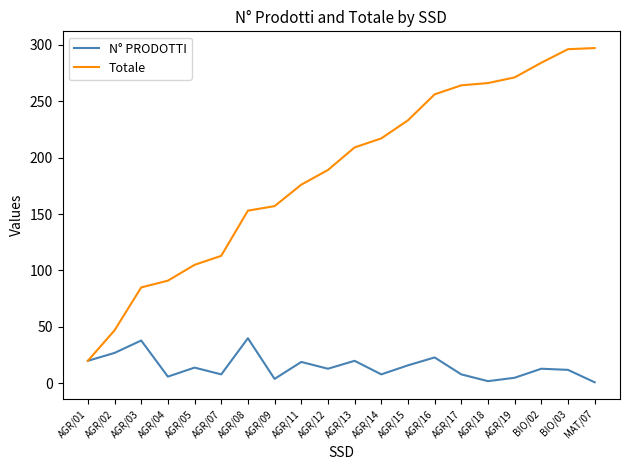

What position from the left is AGR/07?

6